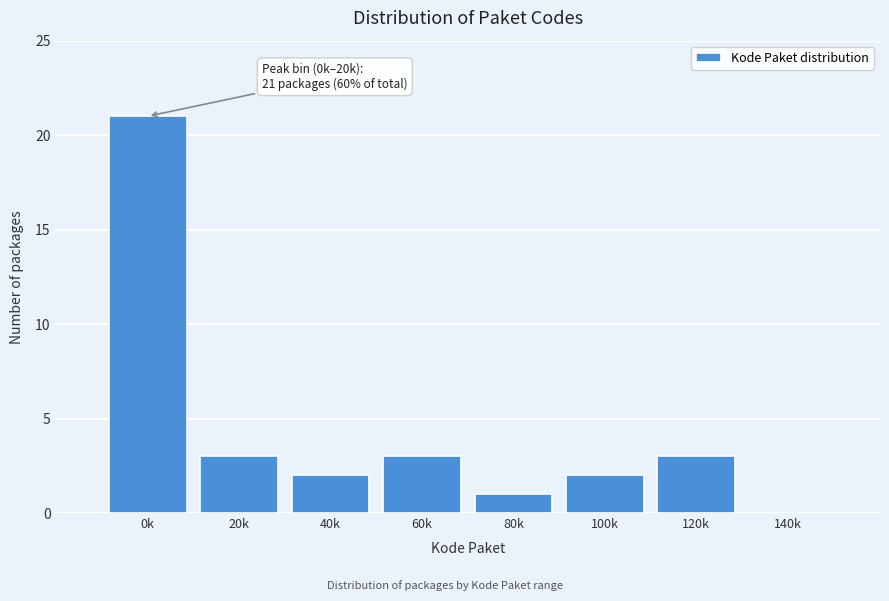

Reading left to right, extract all data points from this chart.

0k=21	20k=3	40k=2	60k=3	80k=1	100k=2	120k=3	140k=0